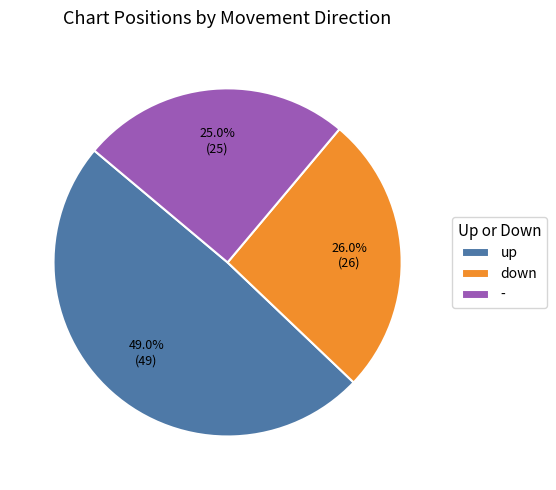

Count the number of slices in the pie.

3